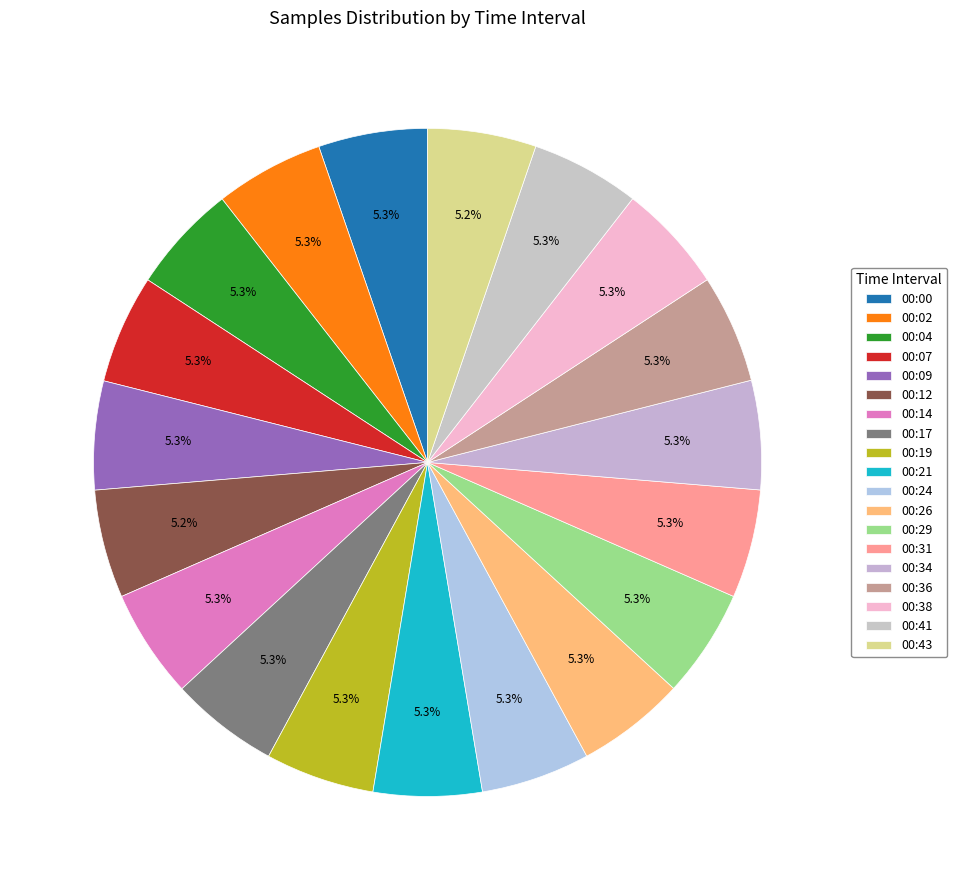

How many slices are in this pie chart?

19